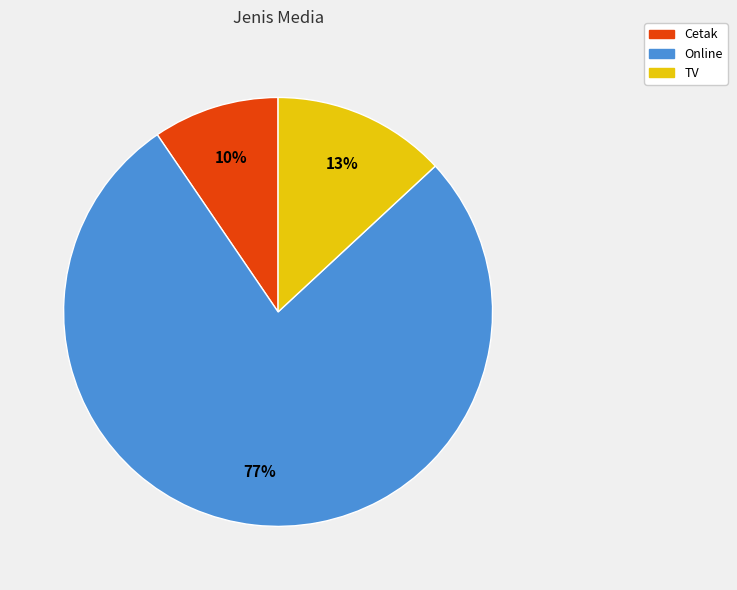

What is the largest slice in the pie chart?

Online